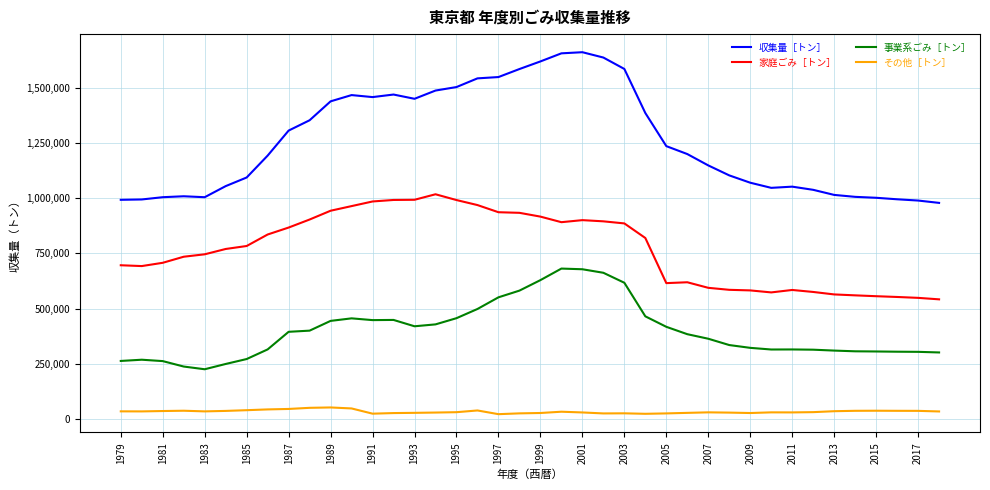

Which series has the largest range (max minus min)?

収集量［トン］